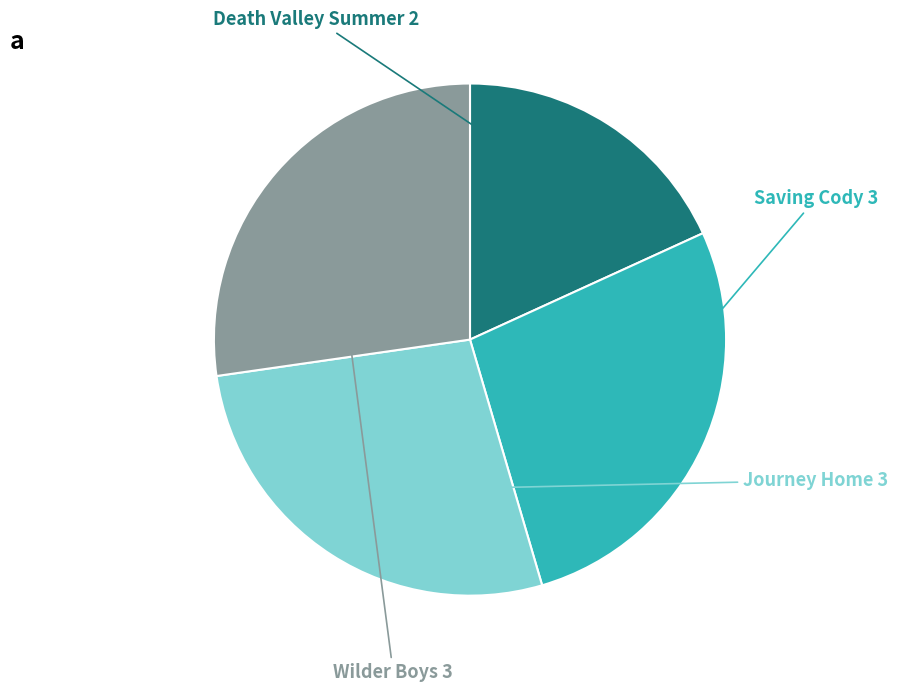

Count the number of slices in the pie.

4